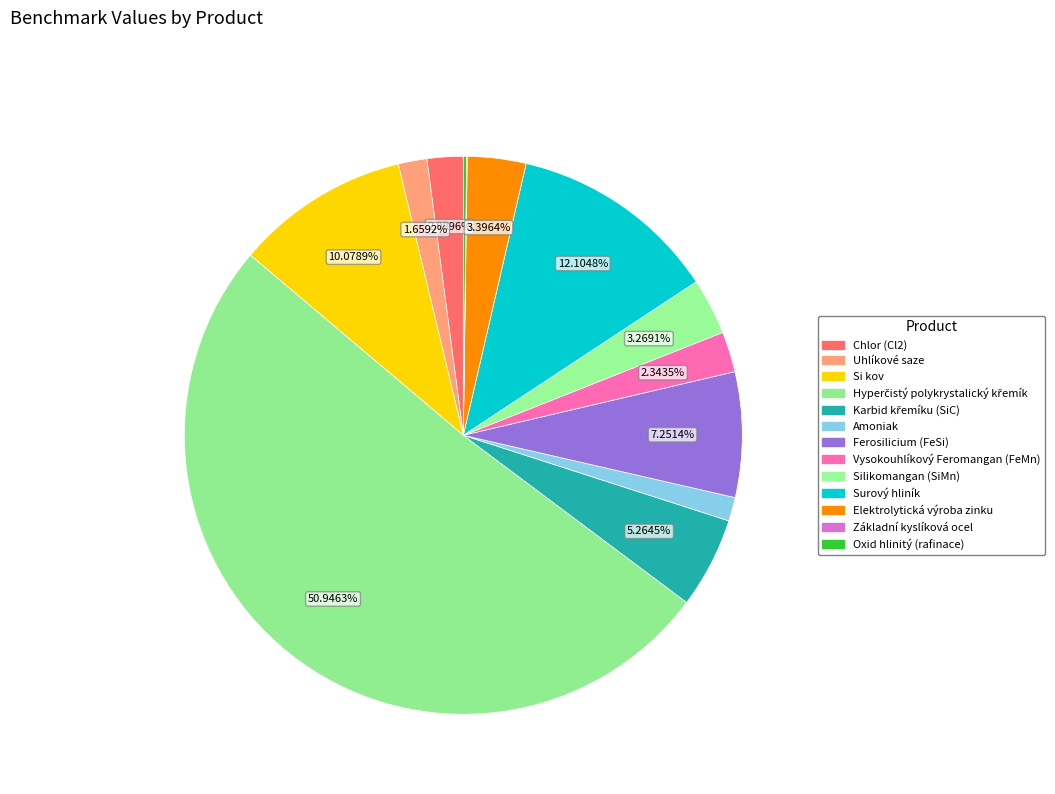

Which category has the biggest portion of the pie?

Hyperčistý polykrystalický křemík